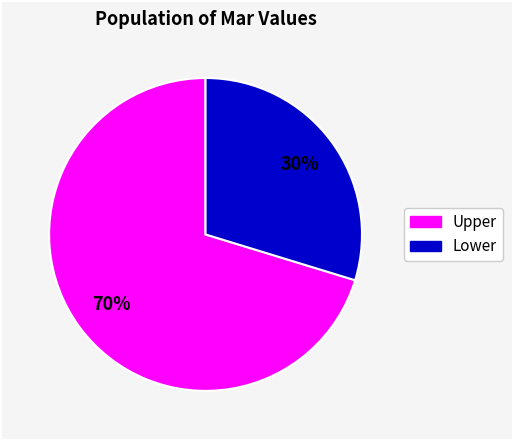

To the nearest percent, what is the average slice percentage?

50%